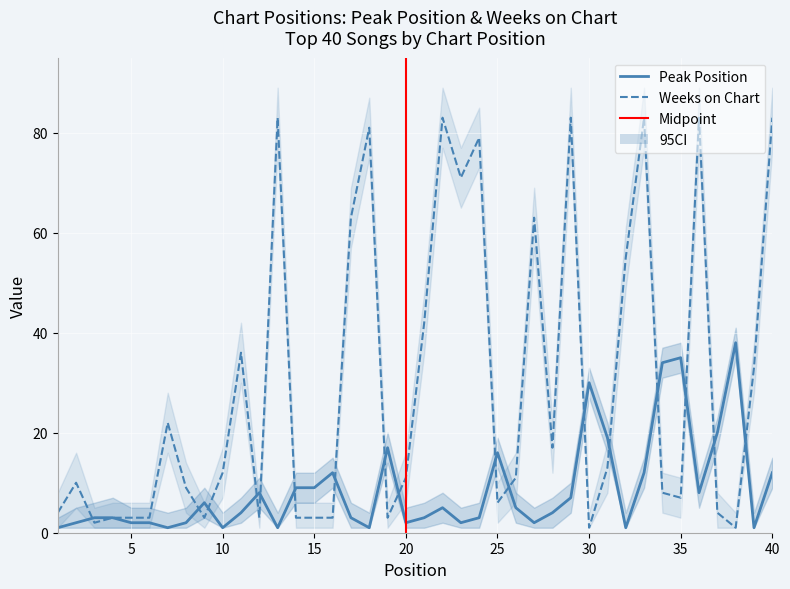

Reading left to right, what are all the values shown in this chart?

Peak Position: 1=1	2=2	3=3	4=3	5=2	6=2	7=1	8=2	9=6	10=1	11=4	12=8	13=1	14=9	15=9	16=12	17=3	18=1	19=17	20=2	21=3	22=5	23=2	24=3	25=16	26=5	27=2	28=4	29=7	30=30	31=19	32=1	33=12	34=34	35=35	36=8	37=20	38=38	39=1	40=12
Weeks on Chart: 1=4	2=10	3=2	4=3	5=3	6=3	7=22	8=9	9=3	10=12	11=36	12=3	13=83	14=3	15=3	16=3	17=63	18=81	19=3	20=11	21=42	22=83	23=71	24=79	25=6	26=11	27=63	28=17	29=83	30=1	31=13	32=55	33=83	34=8	35=7	36=83	37=4	38=1	39=33	40=83